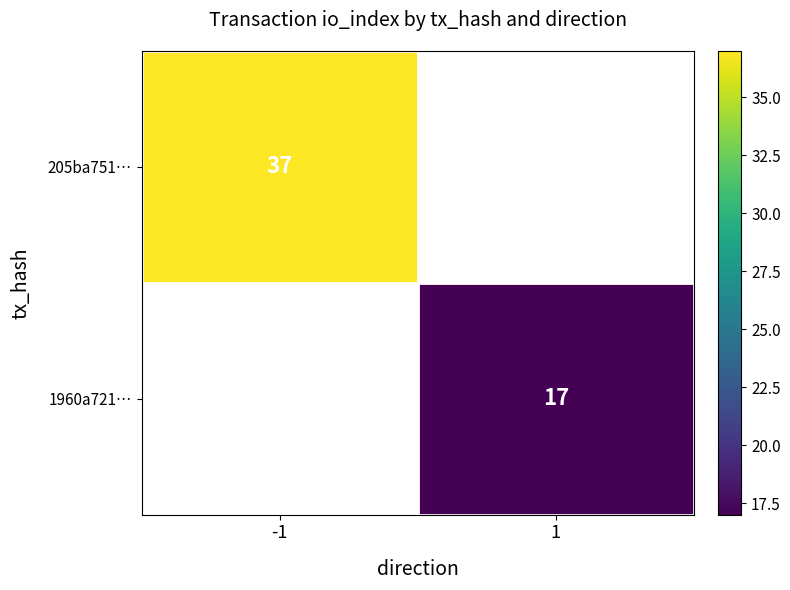

The value of 1960a721… at 1 is 17. True or false?

True